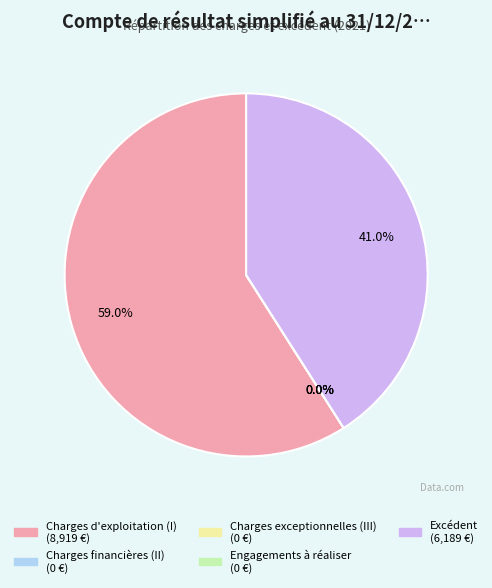

True or false: Charges financières (II) accounts for 11% of the total.

False